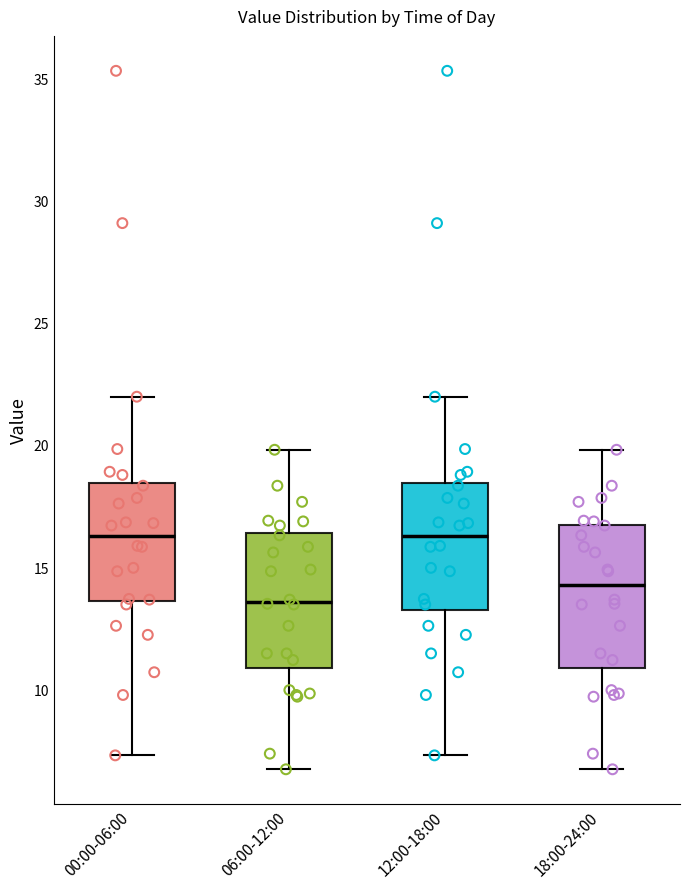

Where does the median line of the box for 00:00-06:00 sit on the y-axis? The values are not printed on the chart, so give them approximately, as read against the axis.

16.5